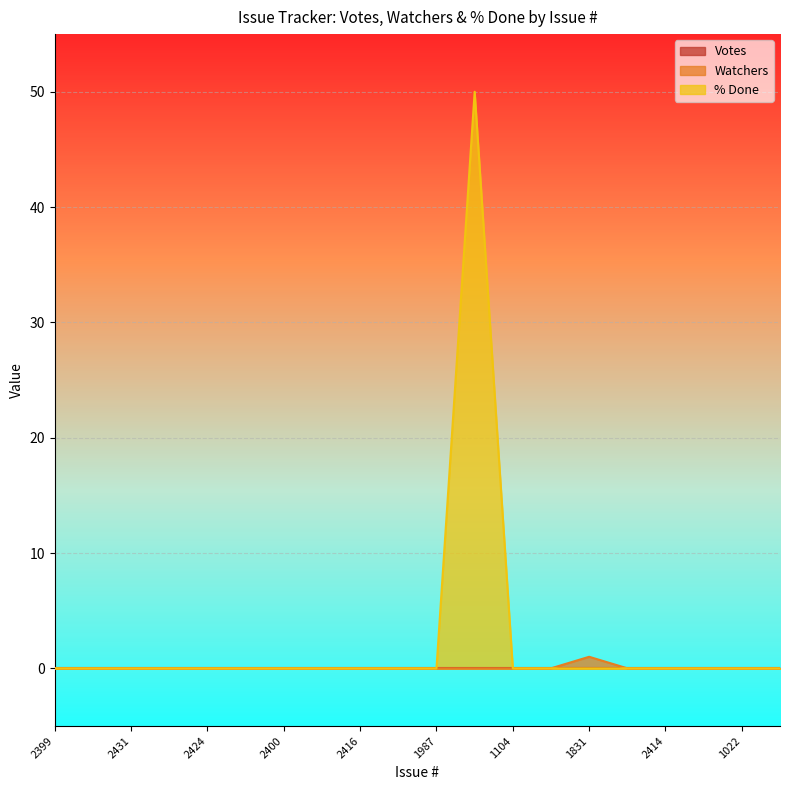

True or false: % Done and Watchers cross at least once.

False